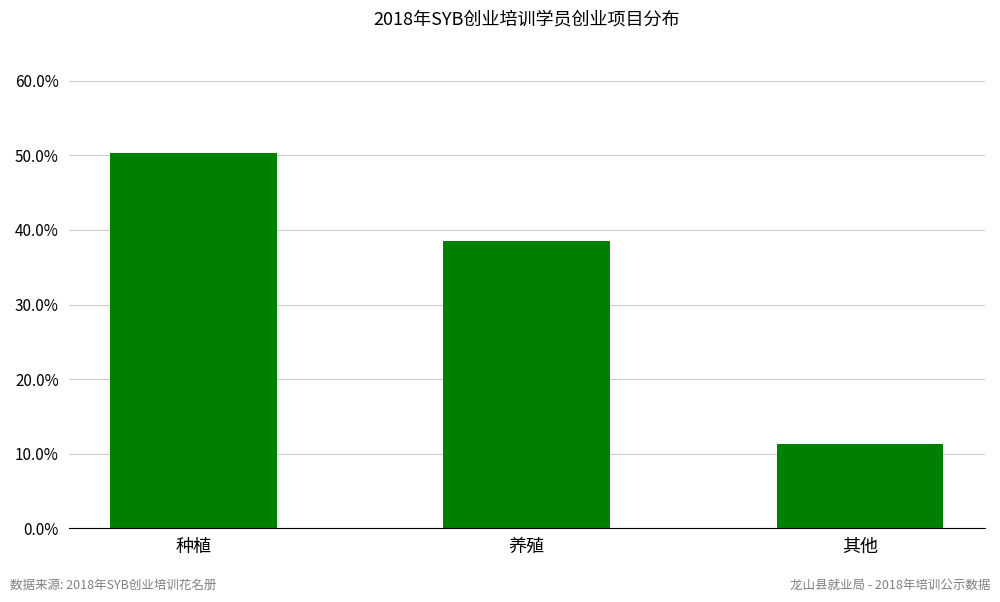

Reading left to right, transcribe all the data shown in this chart.

0.5	0.4	0.1